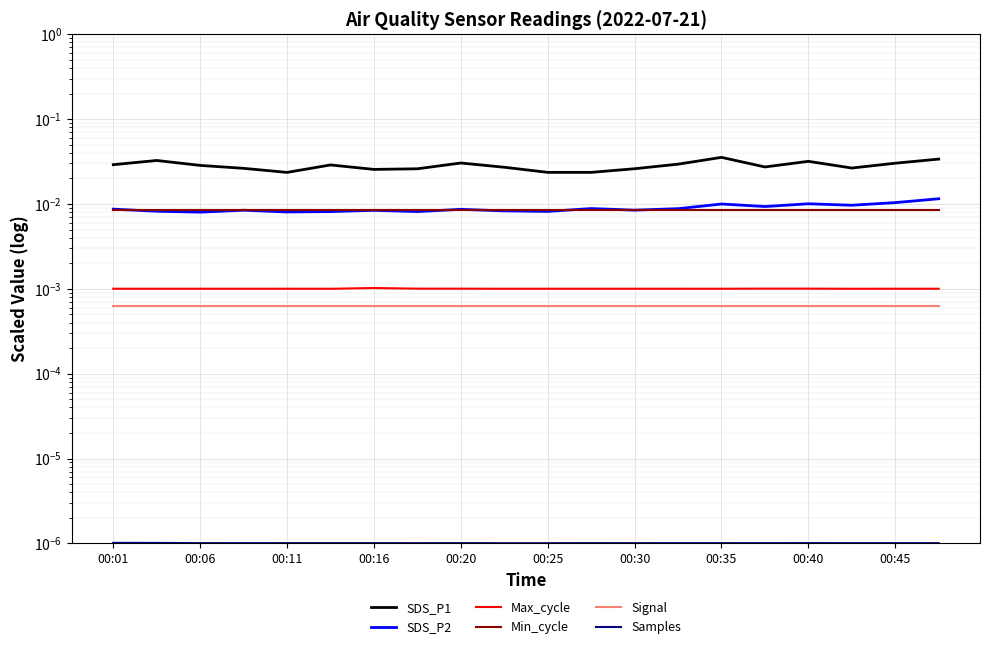

True or false: Signal has more than 0 points higher than both neighbors.

False